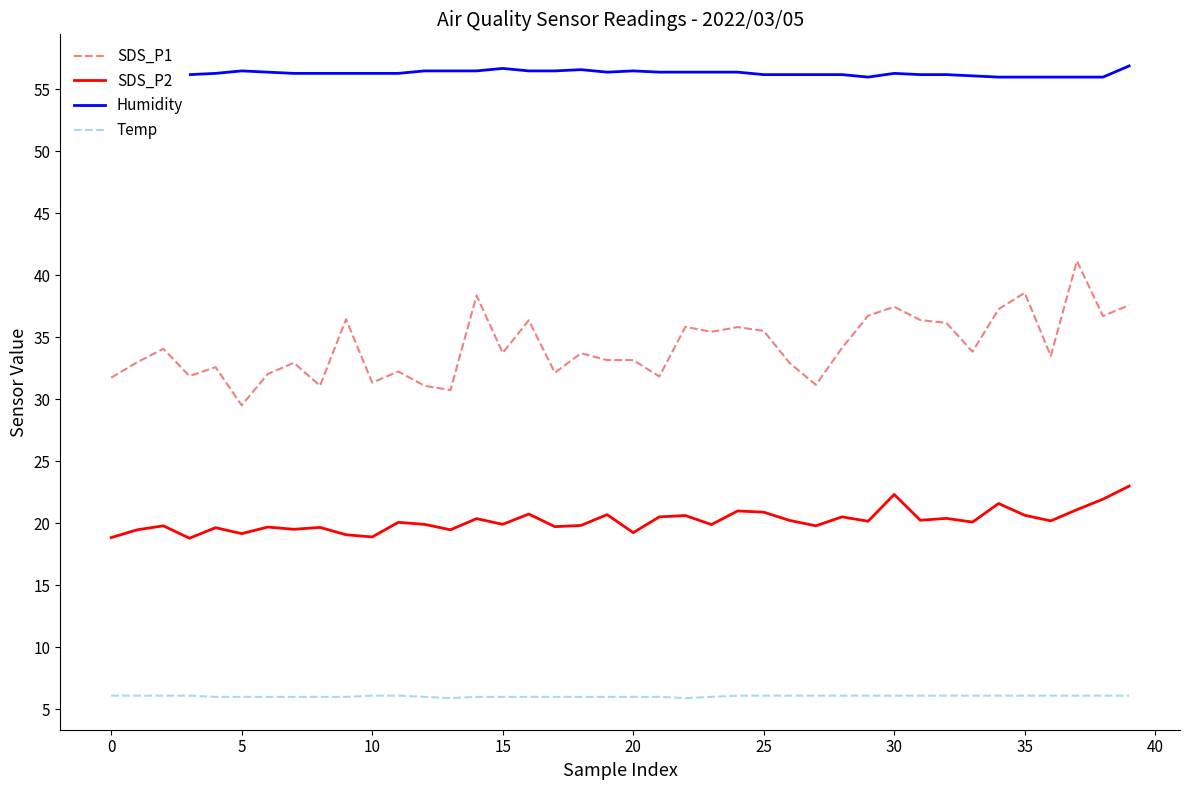

Which series has the widest spread of values?

SDS_P1